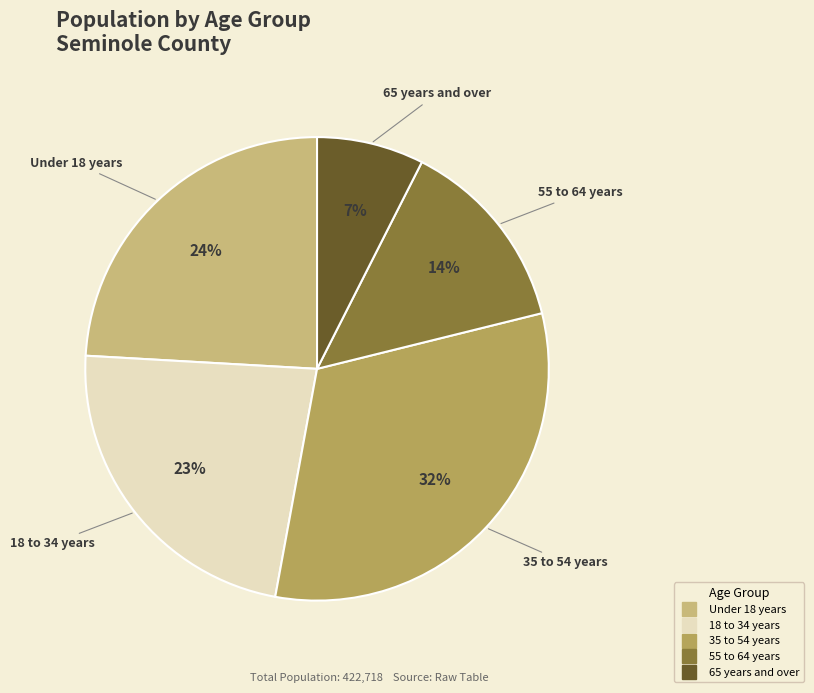

To the nearest percent, what is the average slice percentage?

20%